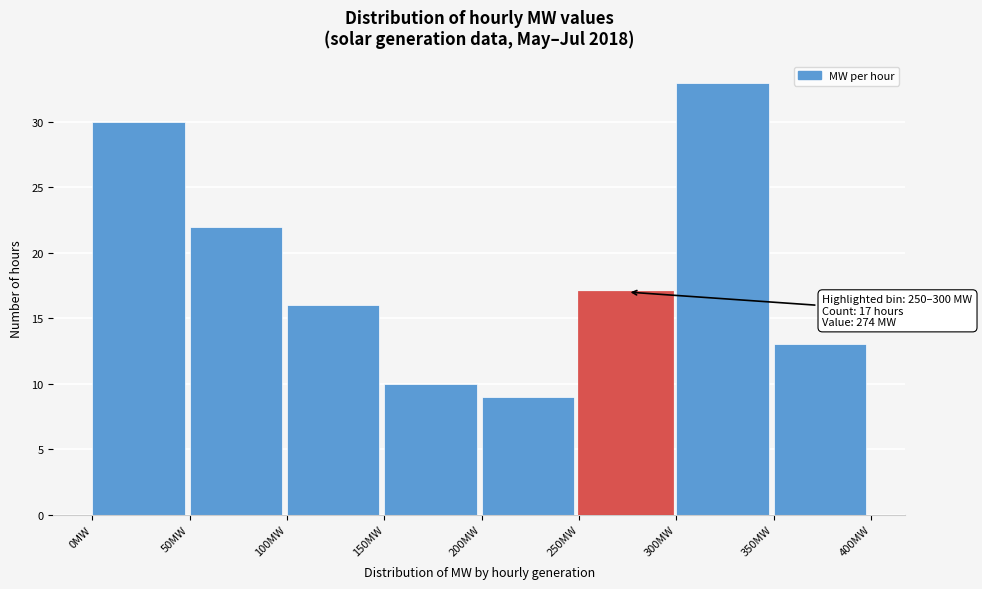

Which range on the x-axis has the tallest bar?

300 to 350